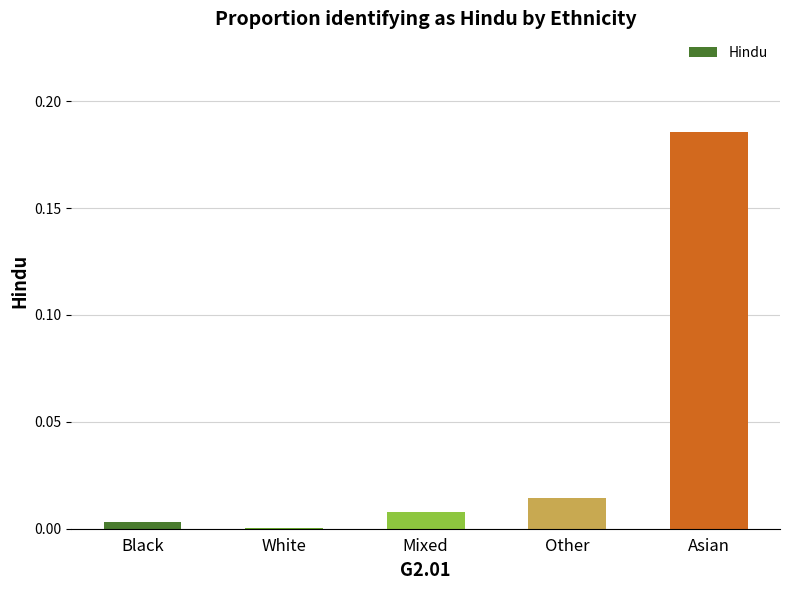

Which category has the highest value across all series?

Asian